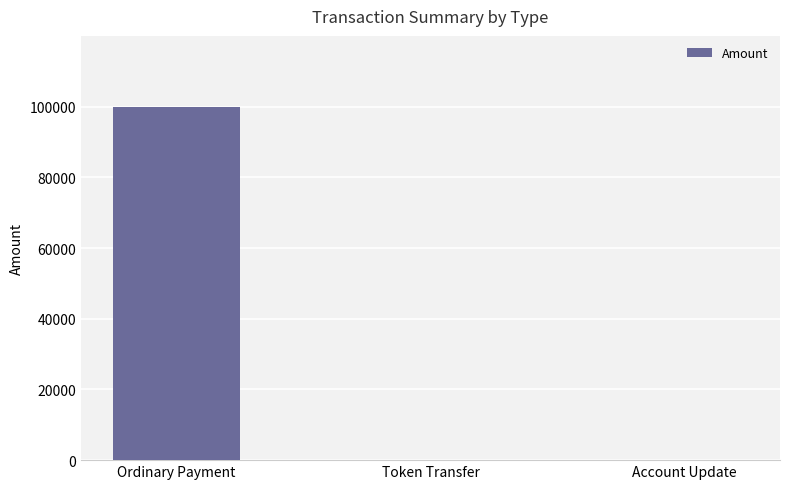

Reading left to right, list all the values displayed in this chart.

99999	0	0